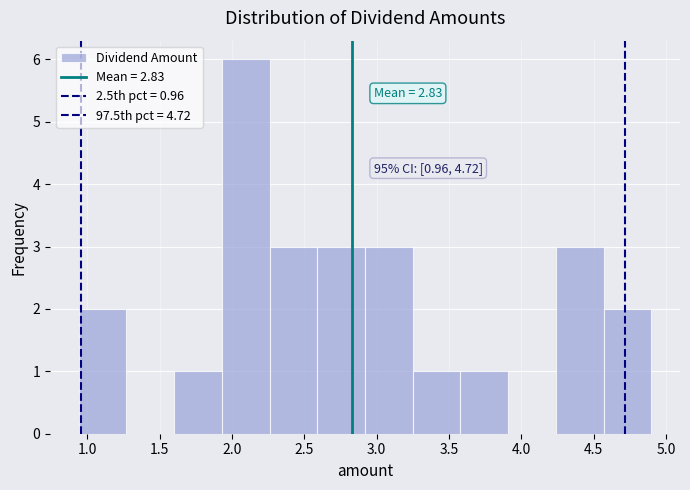

Which range on the x-axis has the tallest bar?

1.93 to 2.26